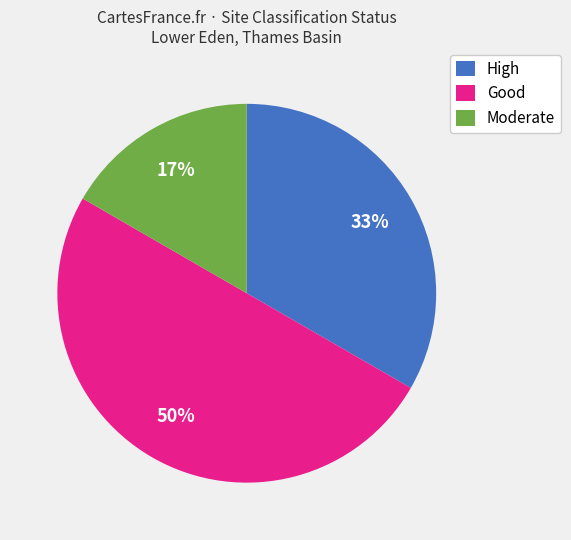

True or false: Good accounts for 35% of the total.

False